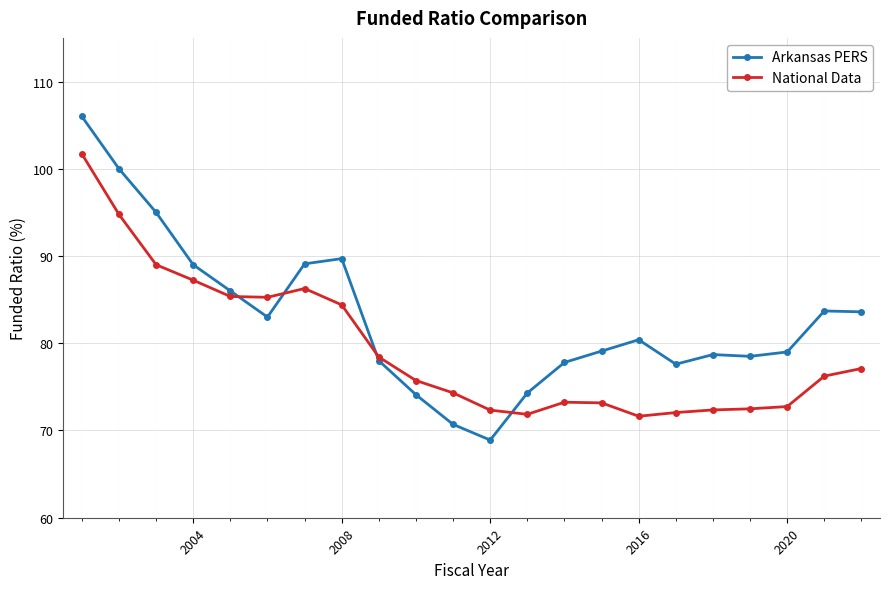

How many values in the Arkansas PERS series exceed 80?

11